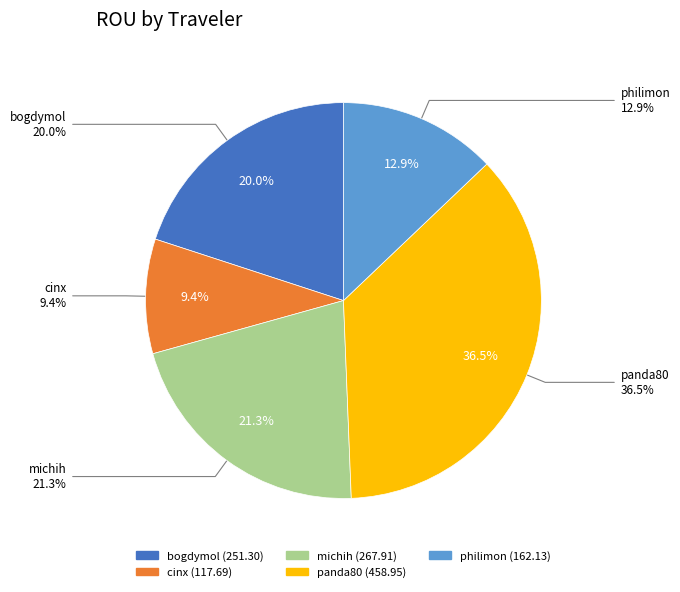

The philimon slice represents 13% of the pie. True or false?

True